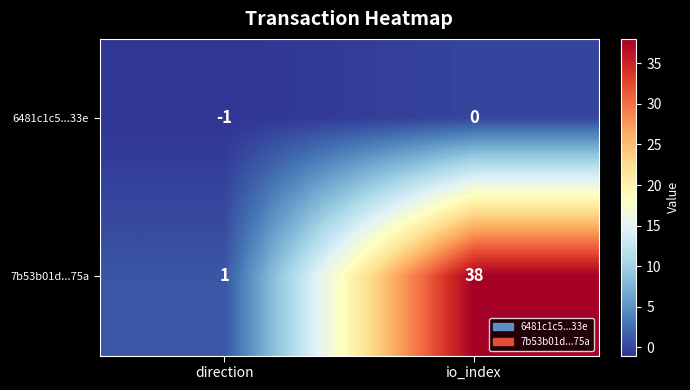

What is the difference between the 7b53b01d...75a values at direction and io_index?

37